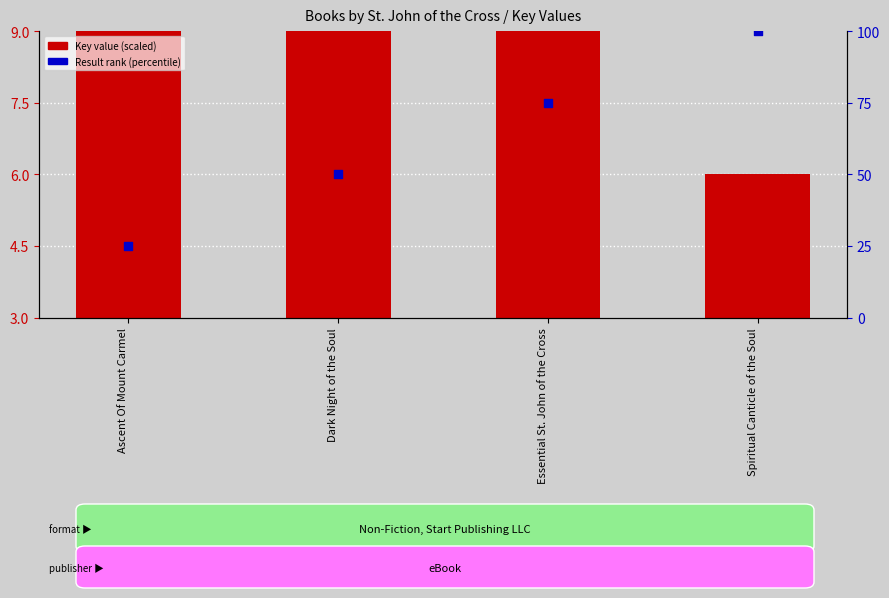

At which category is the sum across all series the highest?

Spiritual Canticle of the Soul